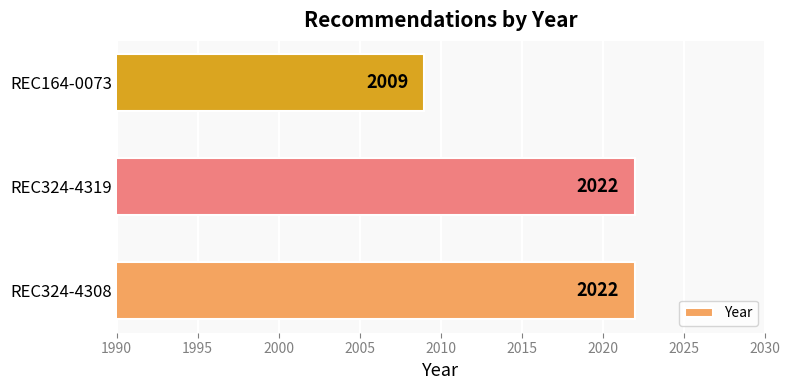

What is the change in value from REC324-4319 to REC164-0073?

-13